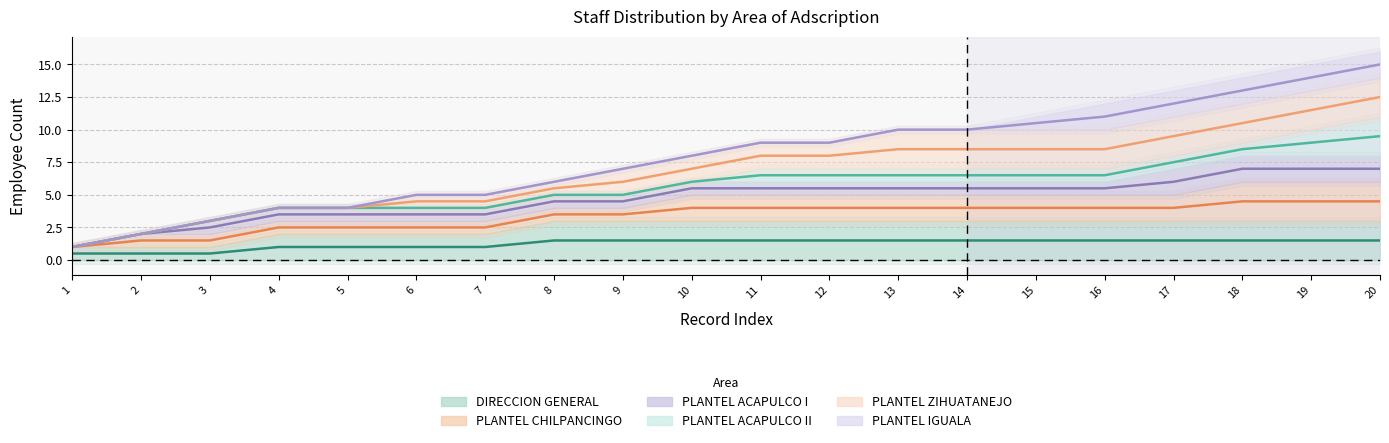

What is the difference between the PLANTEL CHILPANCINGO values at 2 and 15?

2.5